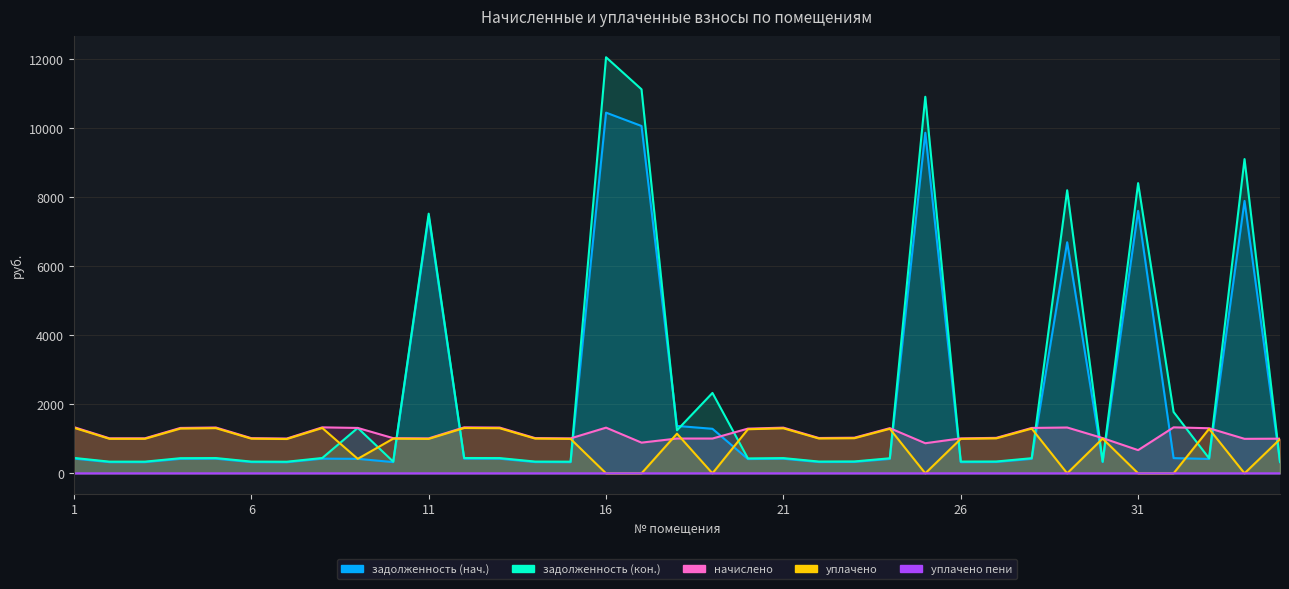

How many data points in начислено are less than 1023?

17